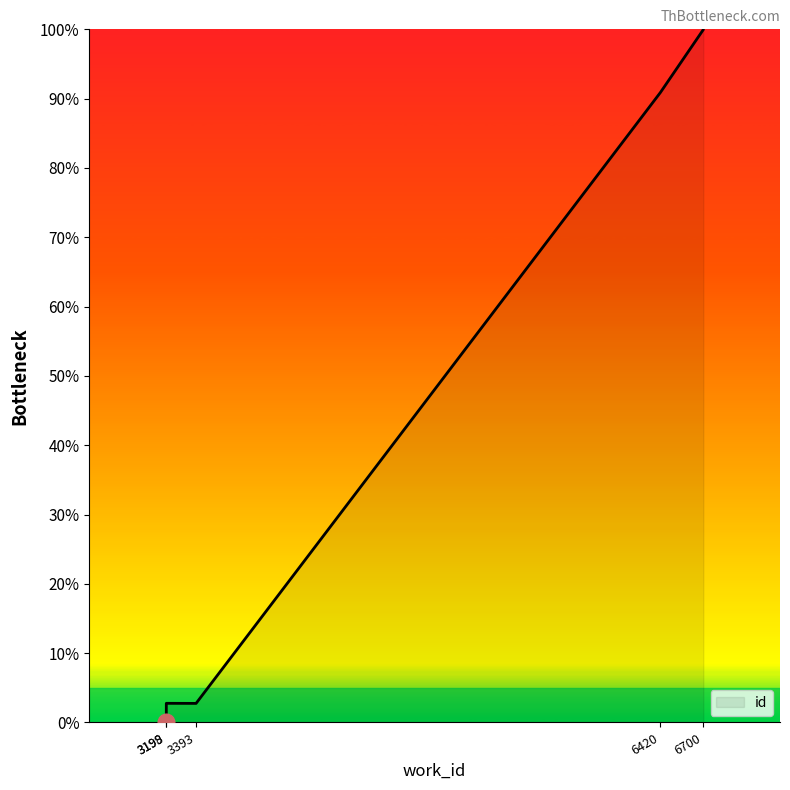

What is the sum of the values at 3198 and 6700?

100.0